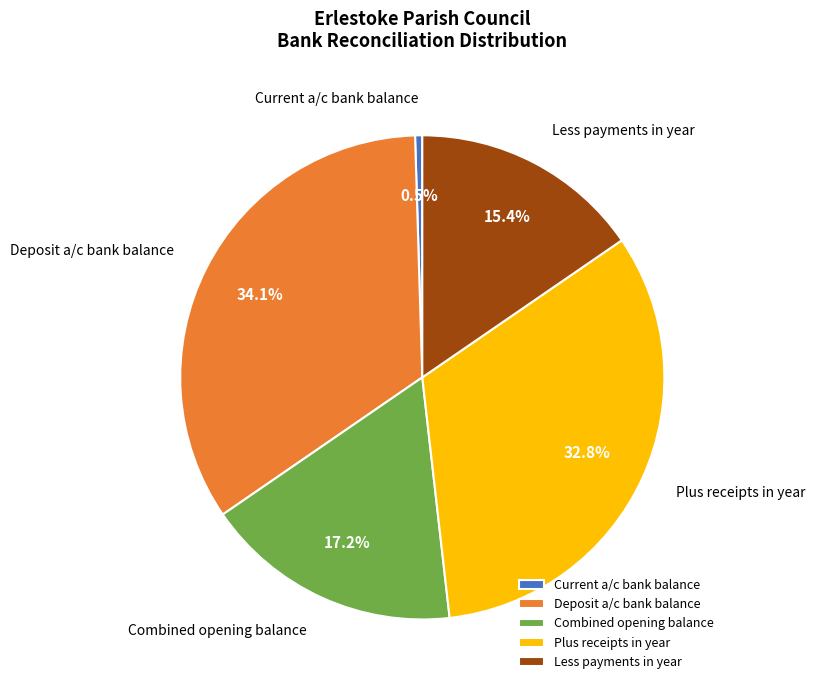

Do Less payments in year and Current a/c bank balance together represent more than half of the pie?

No